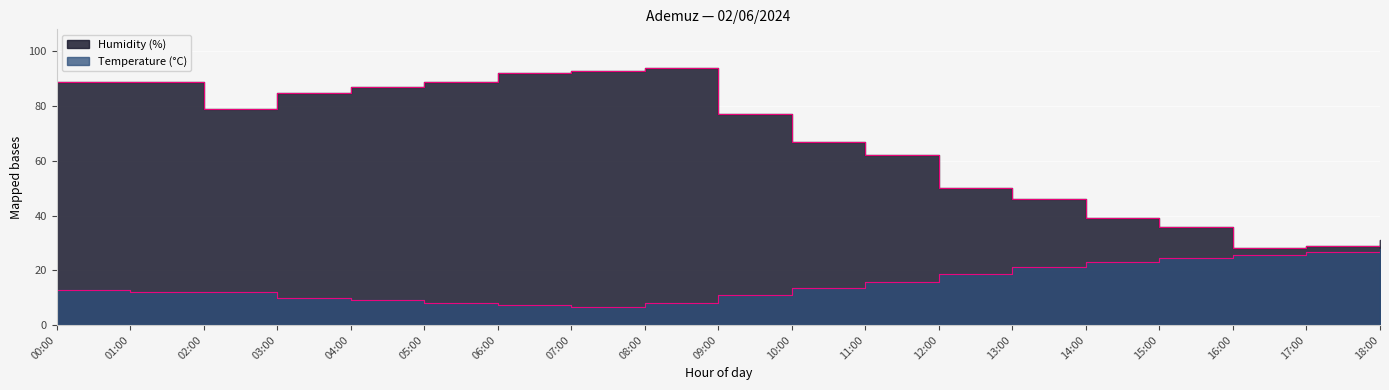

Count the number of data series in this chart.

2